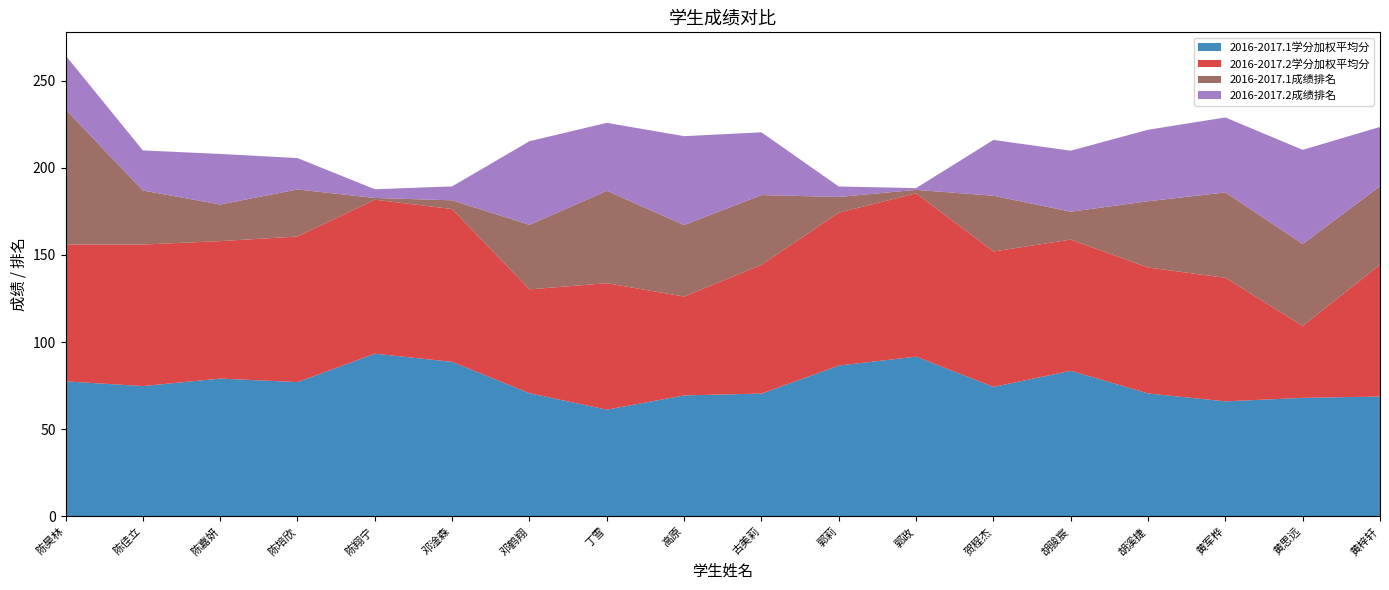

Reading left to right, list all the values displayed in this chart.

2016-2017.1学分加权平均分: 77.5	74.8	79.1	77.1	93.3	88.7	70.7	61.2	69.4	70.5	86.5	91.7	74.3	83.5	70.5	66.0	68.0	68.8
2016-2017.2学分加权平均分: 78.5	81.2	78.9	83.5	88.3	87.7	59.6	72.5	56.7	73.9	87.7	93.7	77.7	75.3	72.3	70.9	41.3	75.7
2016-2017.1成绩排名: 77.5	31.0	21.0	27.0	1.0	5.0	37.0	53.0	41.0	40.0	9.0	2.0	32.0	16.0	38.0	49.0	47.0	45.0
2016-2017.2成绩排名: 31.0	23.0	29.0	18.0	5.0	8.0	48.0	39.0	51.0	36.0	6.0	1.0	32.0	35.0	41.0	43.0	54.0	34.0